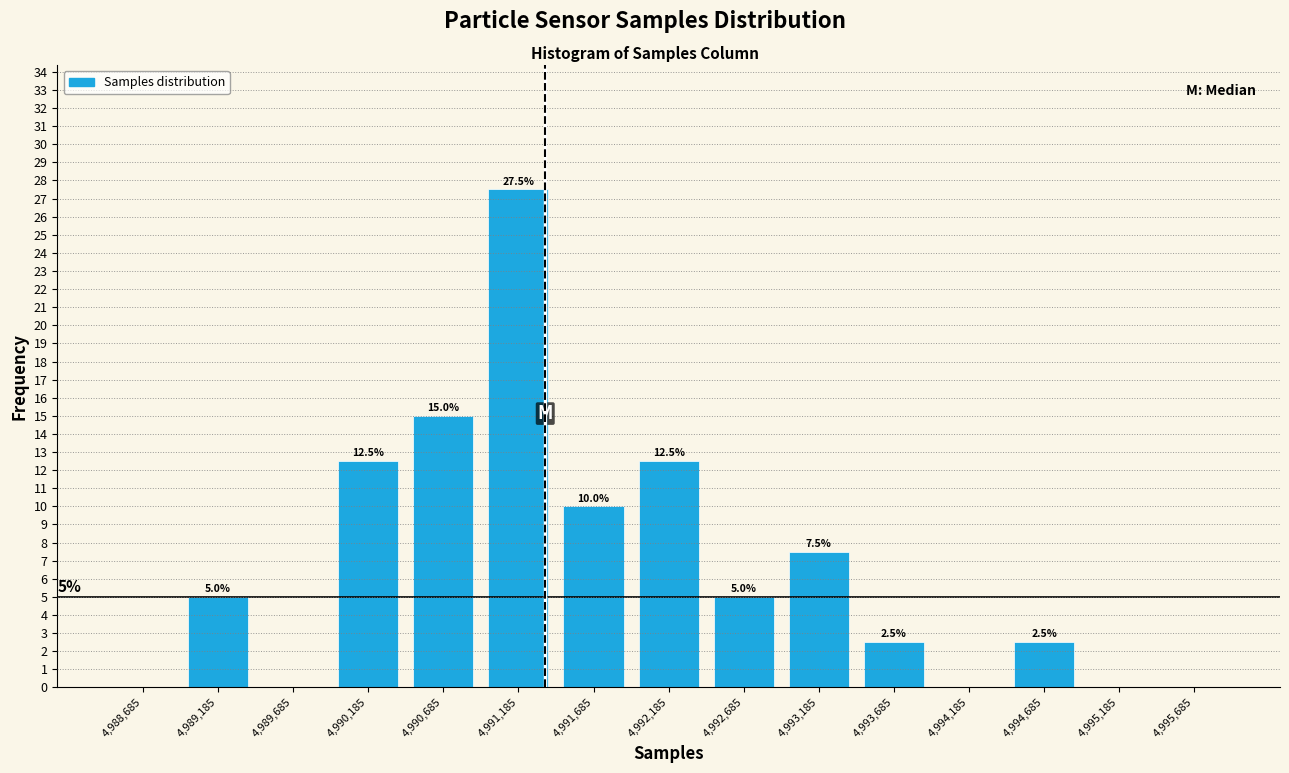

Over which range of the x-axis is the bar tallest?

4990935 to 4991435